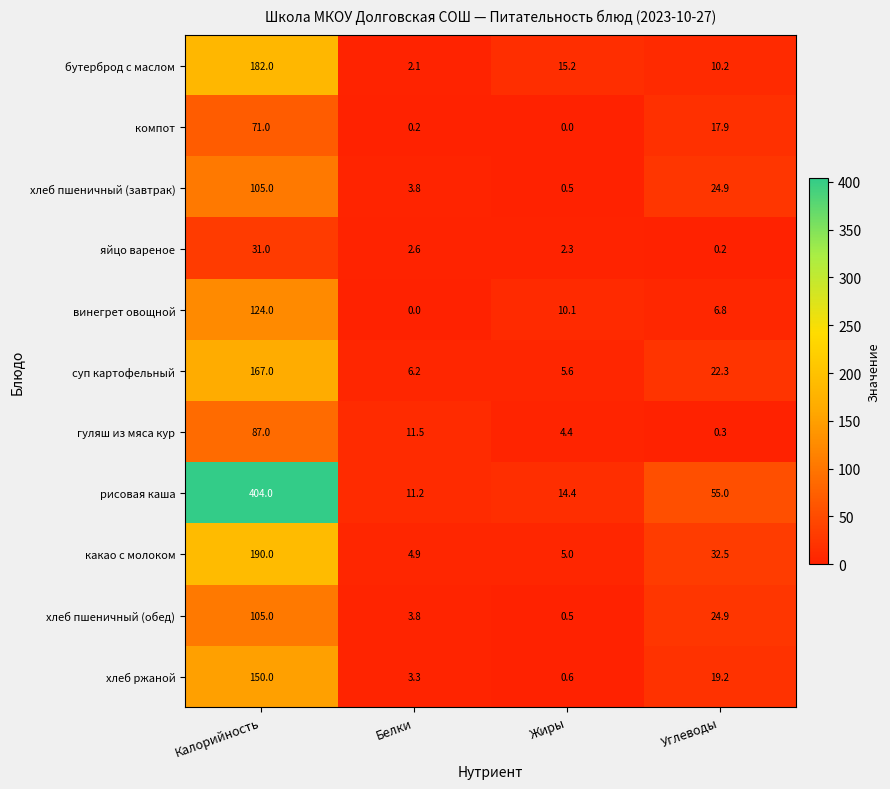

The рисовая каша series shows 55.0 at Углеводы. True or false?

True